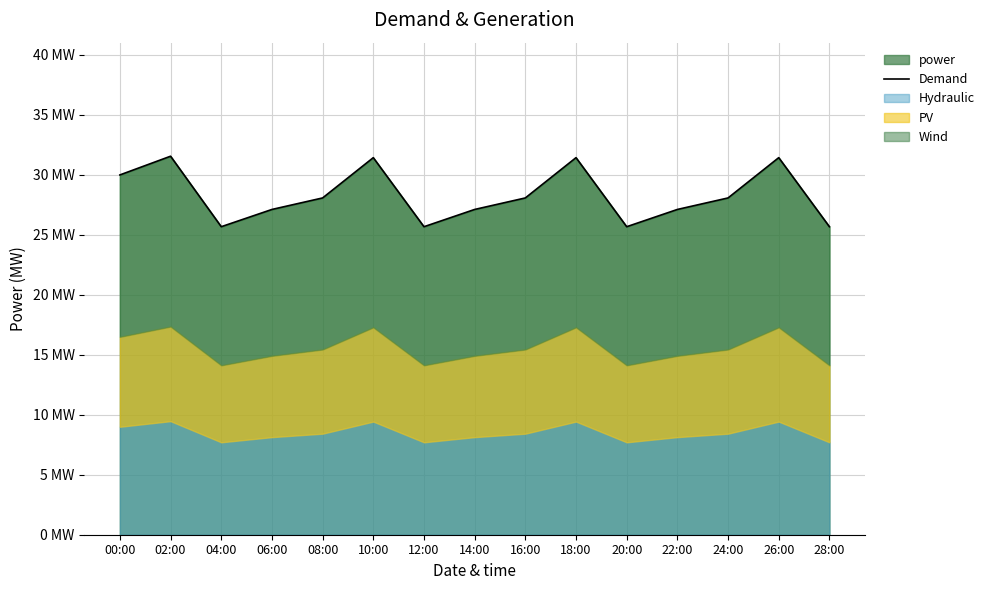

What is the difference between the maximum and minimum values?

5.9